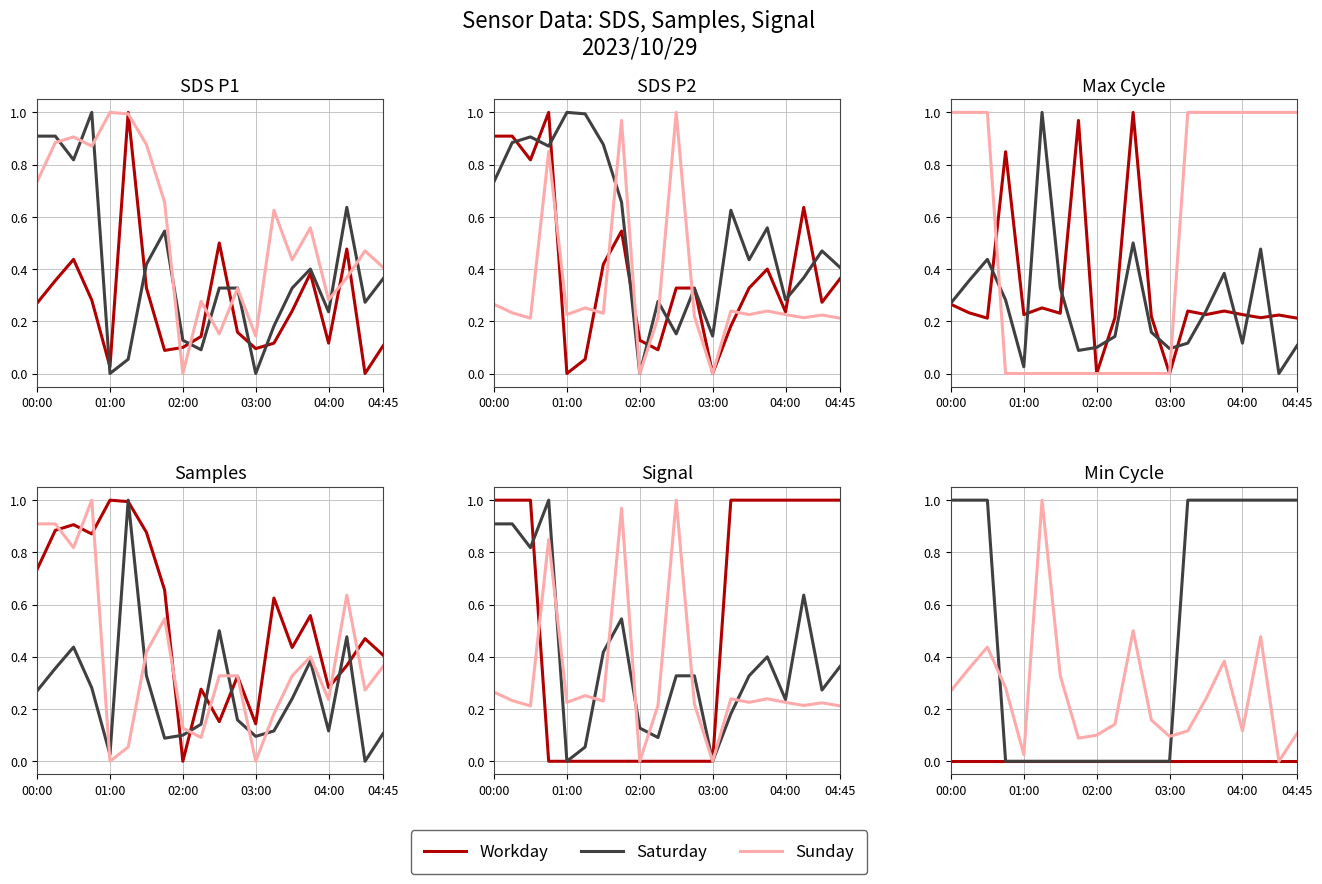

True or false: Sunday has a value of 0.1 at 6.

False